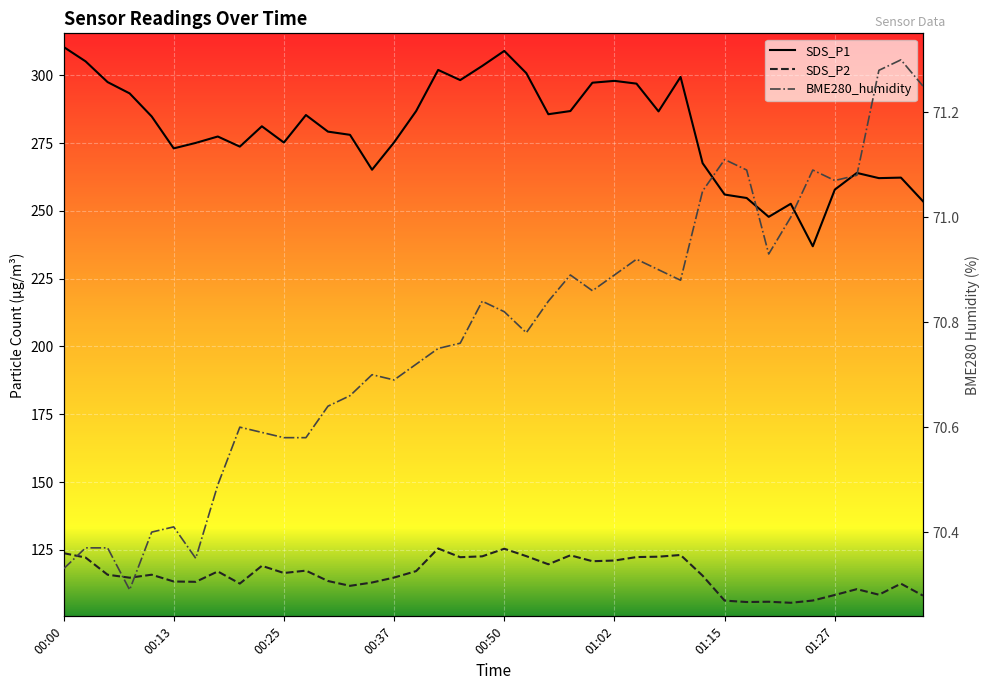

Reading left to right, list all the values displayed in this chart.

SDS_P1: 310.5	305.1	297.5	293.3	284.8	273.1	275.1	277.4	273.7	281.2	275.2	285.4	279.2	278.1	265.2	275.3	286.8	302.0	298.2	303.4	309.0	300.8	285.6	286.8	297.3	297.9	296.9	286.7	299.4	267.6	256.0	254.8	247.8	252.6	236.9	257.9	264.0	262.1	262.3	253.6
SDS_P2: 123.8	122.2	115.8	114.7	115.8	113.3	113.2	117.0	112.5	119.1	116.5	117.3	113.5	111.7	113.0	114.8	117.2	125.5	122.3	122.6	125.4	122.7	119.7	123.0	120.8	121.0	122.3	122.5	123.1	115.5	106.3	105.8	105.8	105.5	106.3	108.3	110.5	108.5	112.5	108.1
BME280_humidity: 70.3	70.4	70.4	70.3	70.4	70.4	70.3	70.5	70.6	70.6	70.6	70.6	70.6	70.7	70.7	70.7	70.7	70.8	70.8	70.8	70.8	70.8	70.8	70.9	70.9	70.9	70.9	70.9	70.9	71.0	71.1	71.1	70.9	71.0	71.1	71.1	71.1	71.3	71.3	71.2